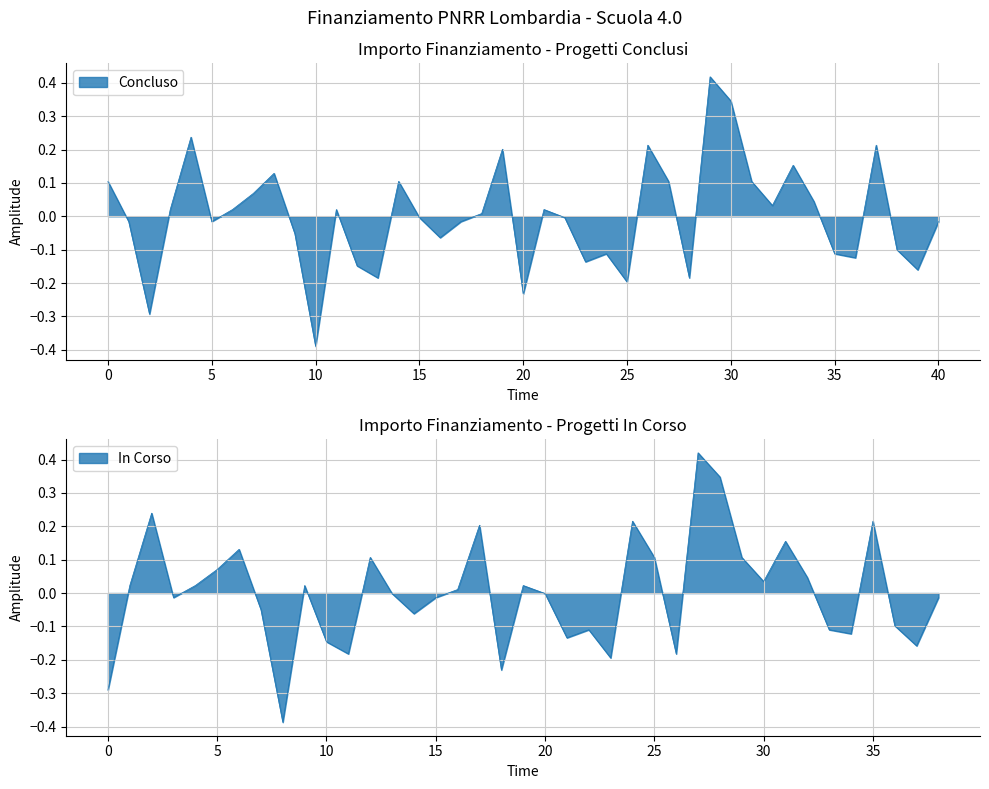

What is the maximum value shown in the chart?

0.4